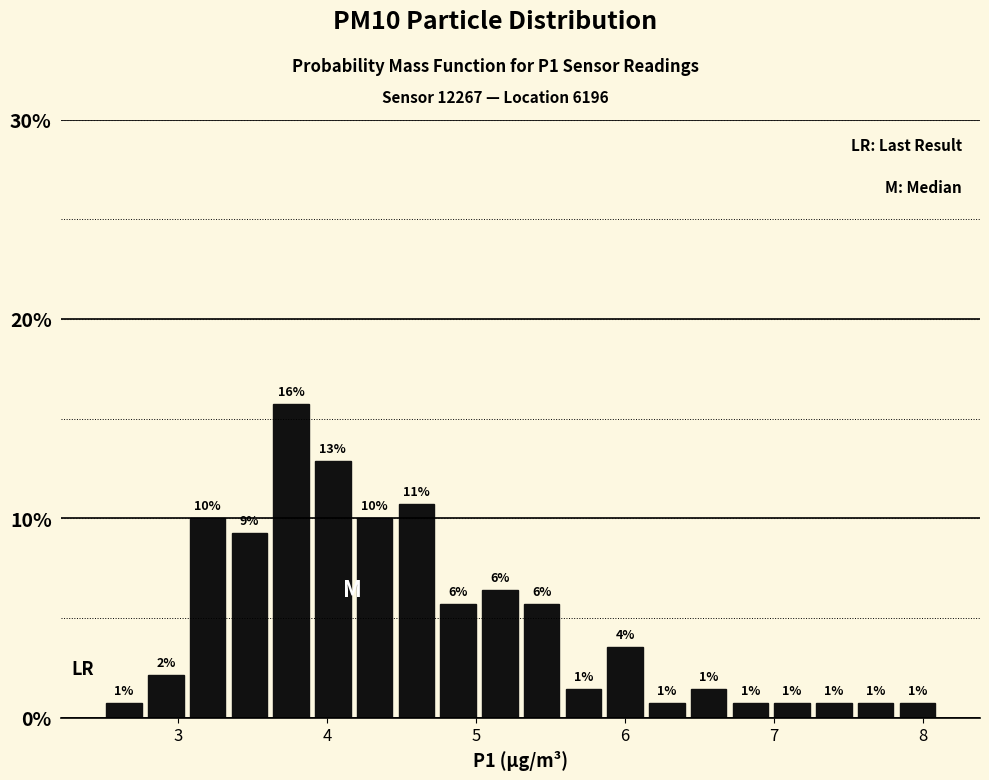

Around what value on the x-axis is the tallest bar? Give the approximate position of its centre, as read against the axis.

3.8